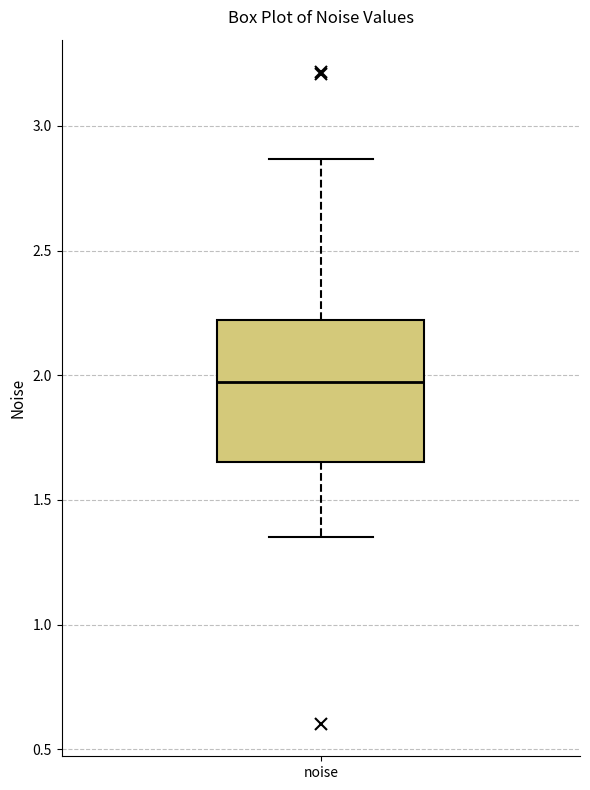

Where does the median line of the box for noise sit on the y-axis? The values are not printed on the chart, so give them approximately, as read against the axis.

1.95